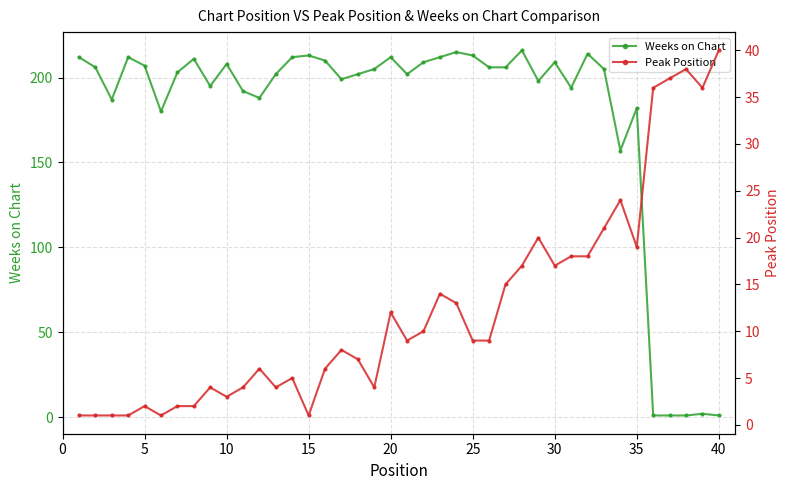

Does the chart display data point markers on the line(s)?

Yes